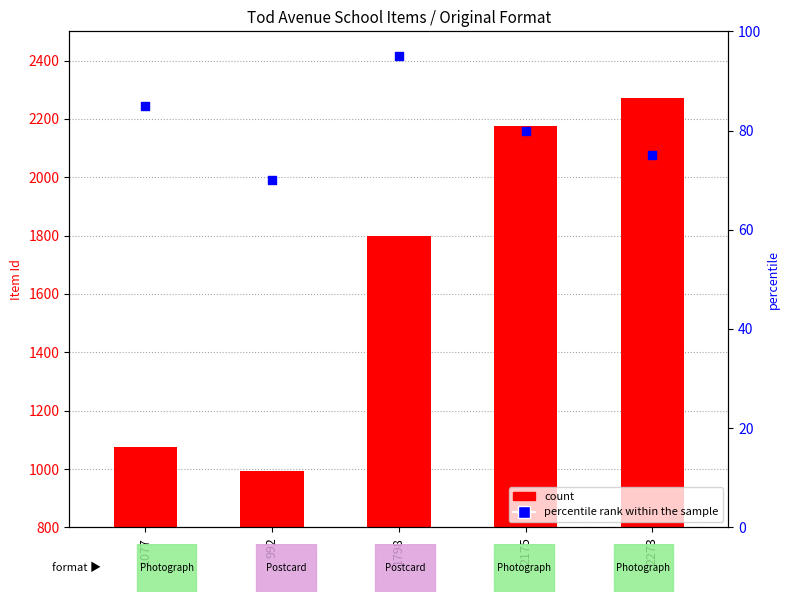

Which series has the largest total across all categories?

count